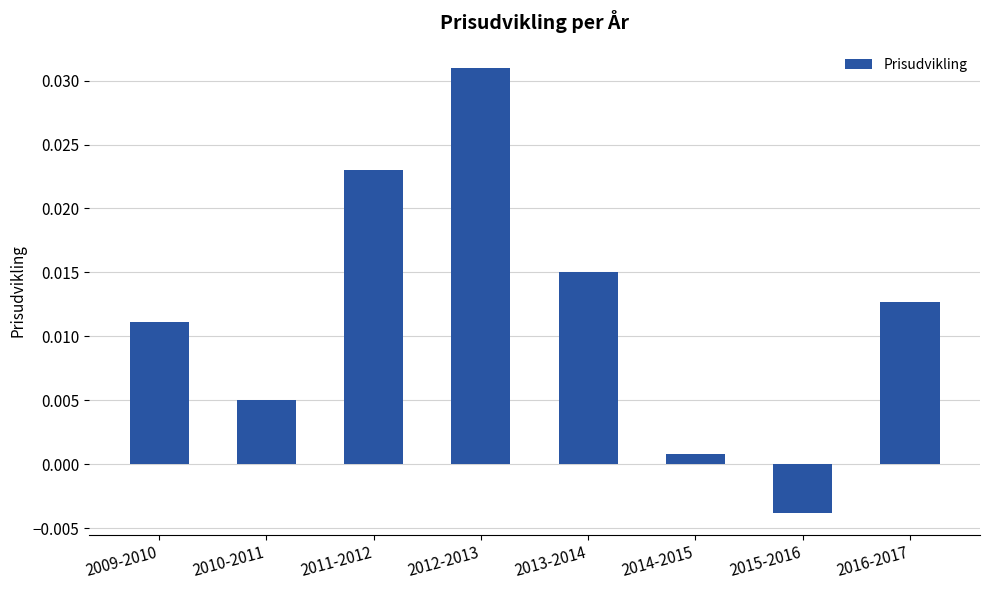

List the labels in order of value, smallest first.

2015-2016, 2014-2015, 2010-2011, 2009-2010, 2016-2017, 2013-2014, 2011-2012, 2012-2013